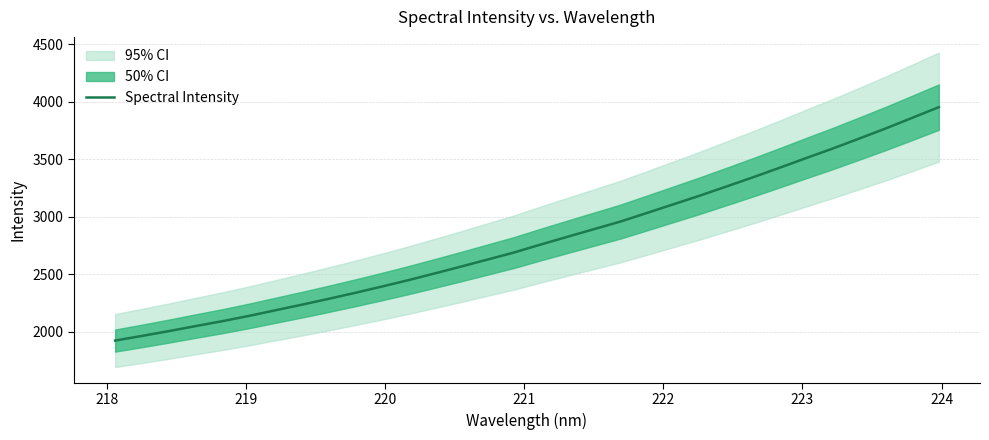

True or false: the data has more than 2 interior local peaks.

False